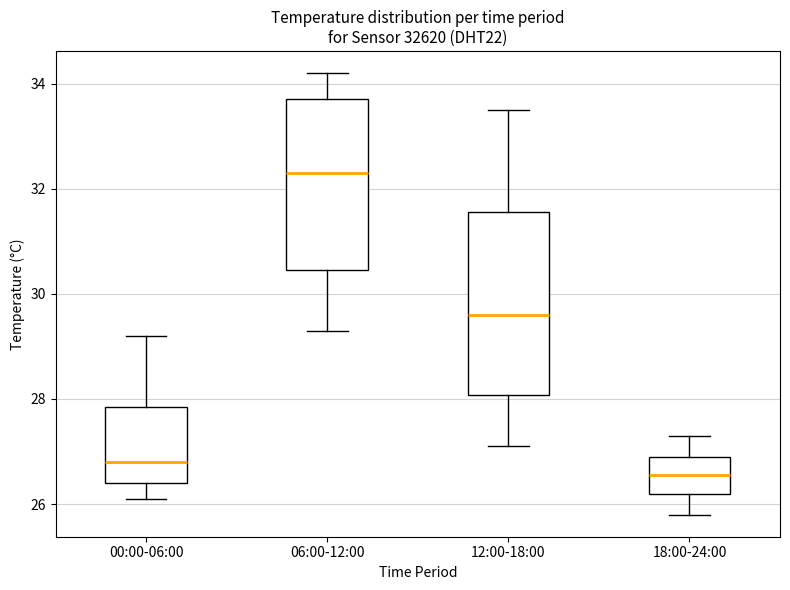

Which box is the tallest, from its lower edge to its upper edge?

12:00-18:00